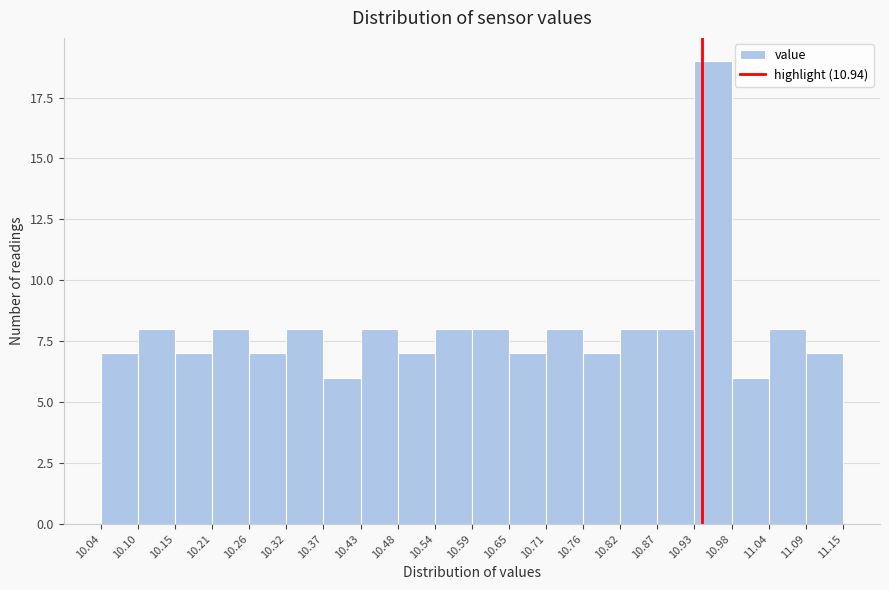

What is the height of the bar covering 10.65 to 10.71 on the x-axis? The values are not printed on the chart, so give them approximately, as read against the axis.

7